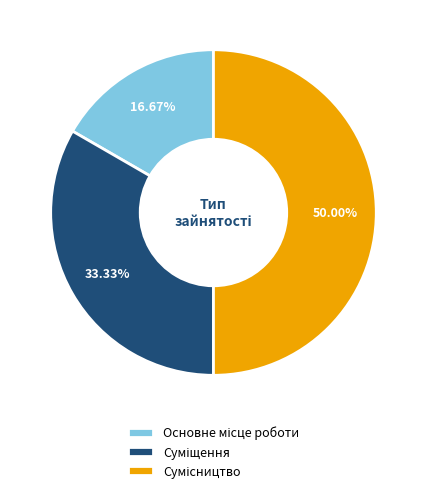

To the nearest percent, what is the average slice percentage?

33%